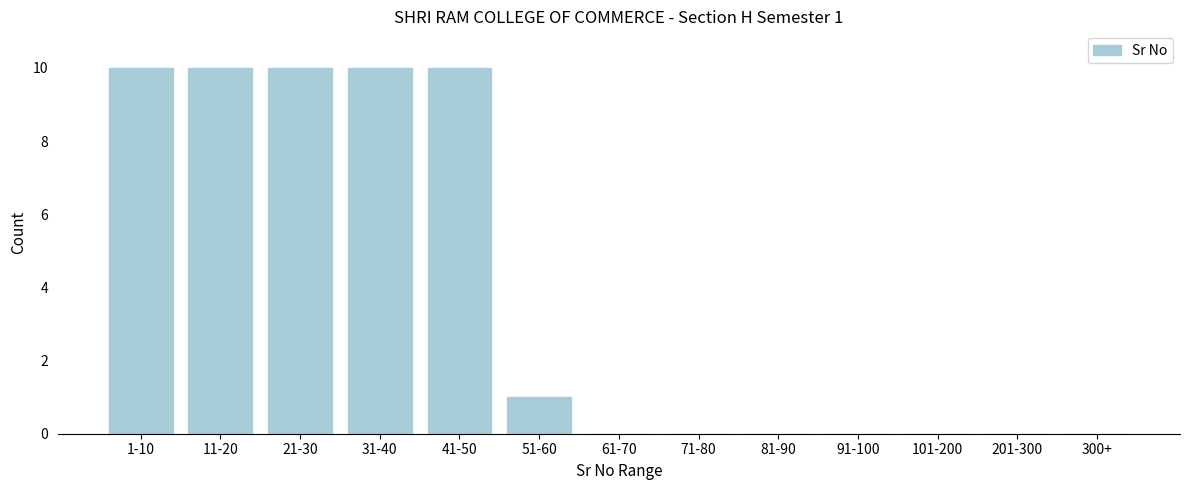

Reading left to right, extract all data points from this chart.

1-10=10	11-20=10	21-30=10	31-40=10	41-50=10	51-60=1	61-70=0	71-80=0	81-90=0	91-100=0	101-200=0	201-300=0	300+=0